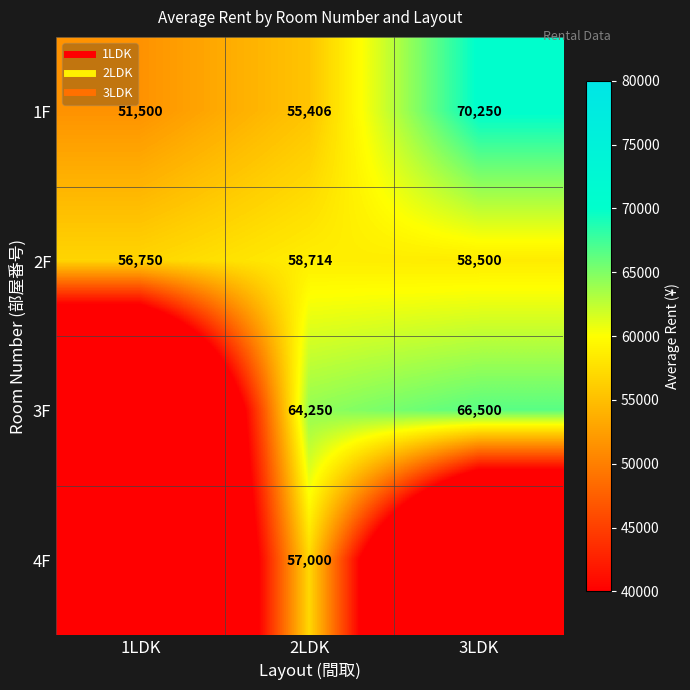

What is the highest value of the 3F series?

66500.0